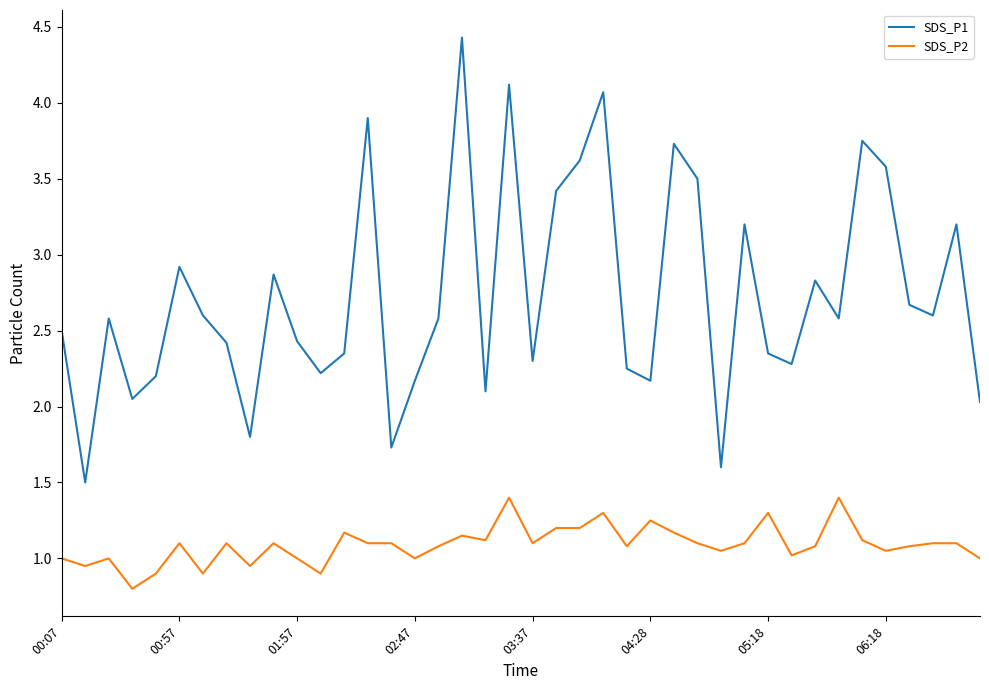

List the series in order of their peak value, highest first.

SDS_P1, SDS_P2